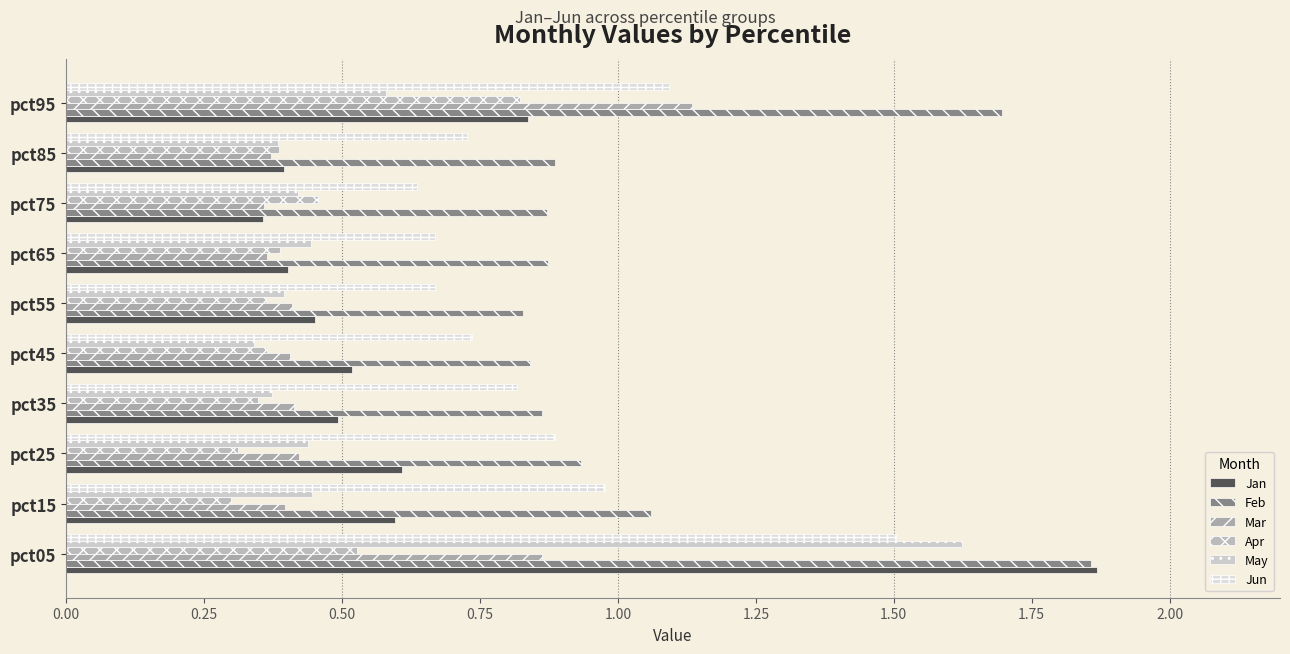

What are all the series names shown in the legend?

Jan, Feb, Mar, Apr, May, Jun